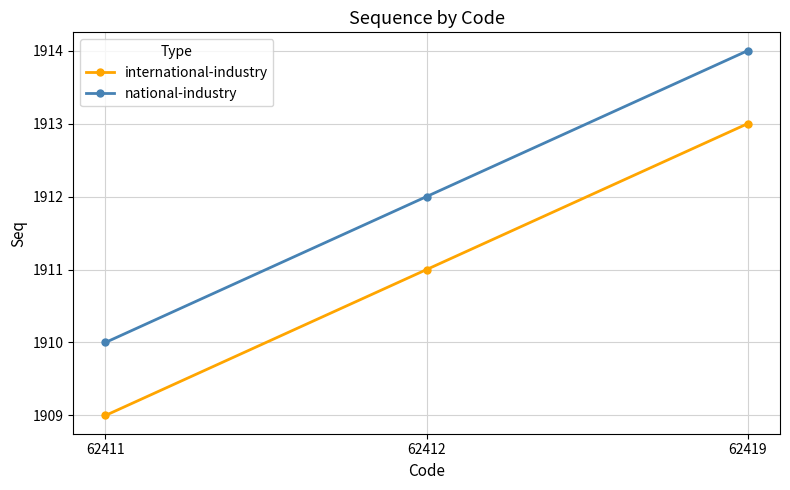

What is the difference between the international-industry values at 62419 and 62411?

4